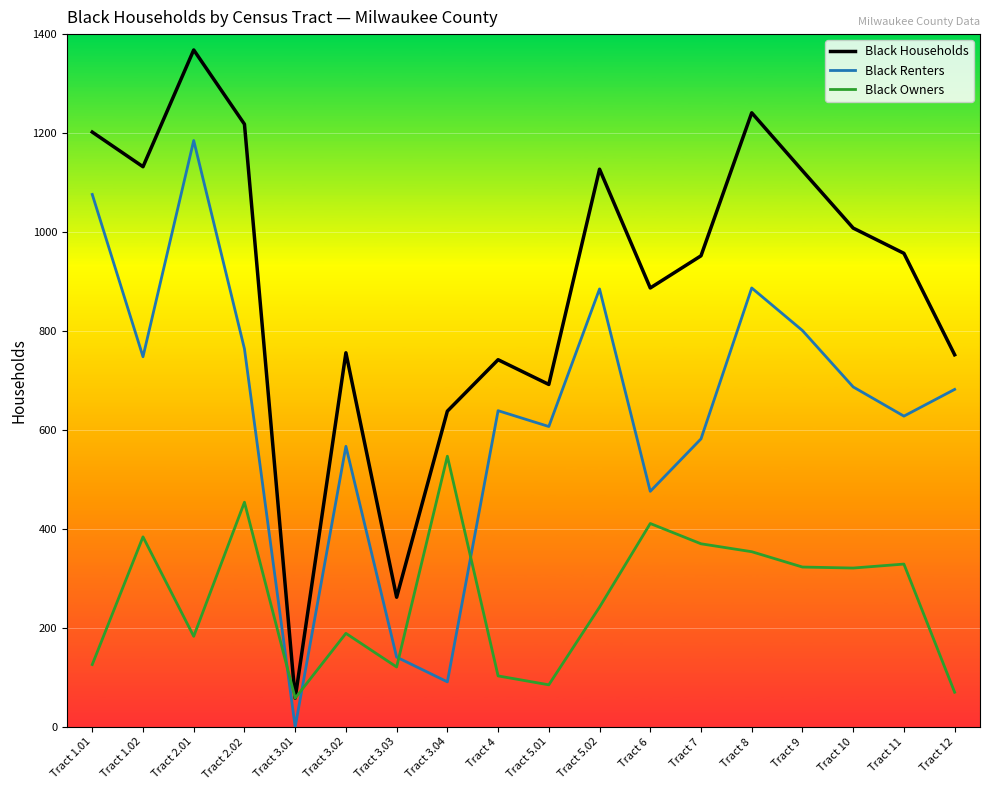

Which series has the widest spread of values?

Black Households